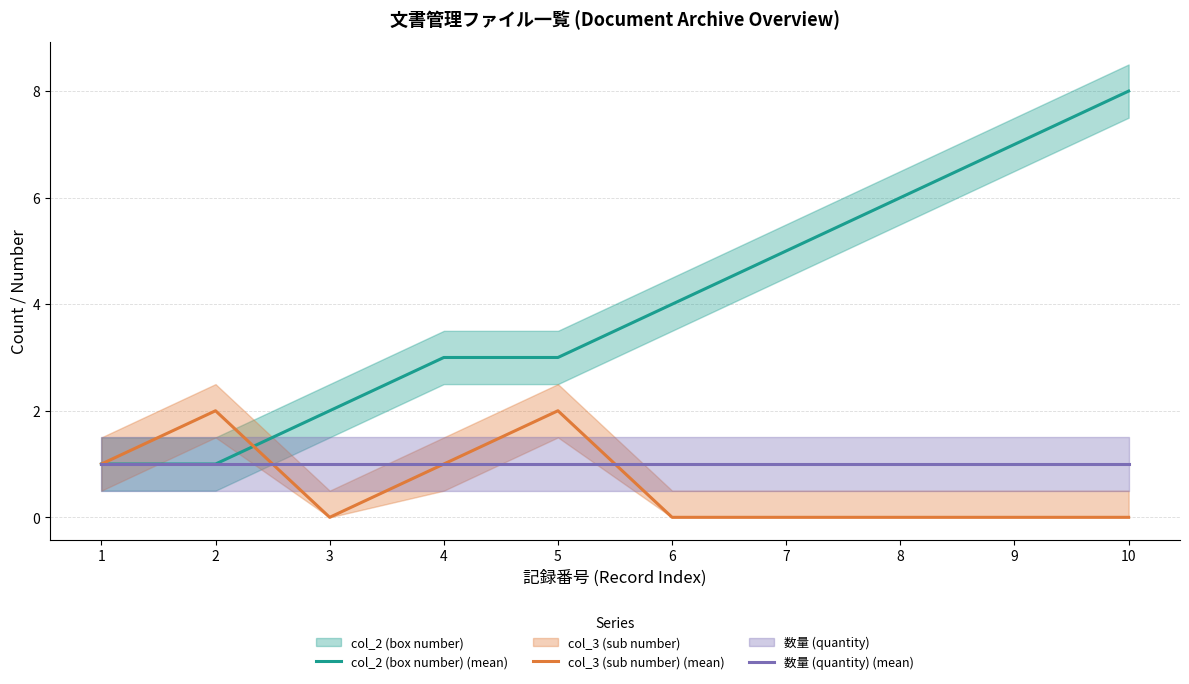

Which category has the highest value in the col_3 (sub number) (mean) series?

2